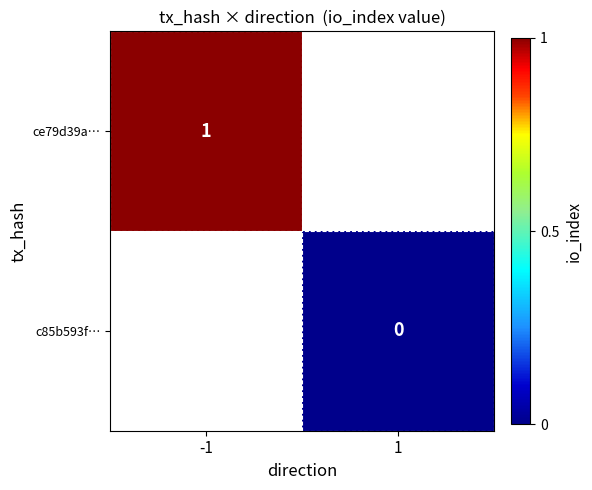

Is it true that ce79d39a… equals 2 at -1?

False